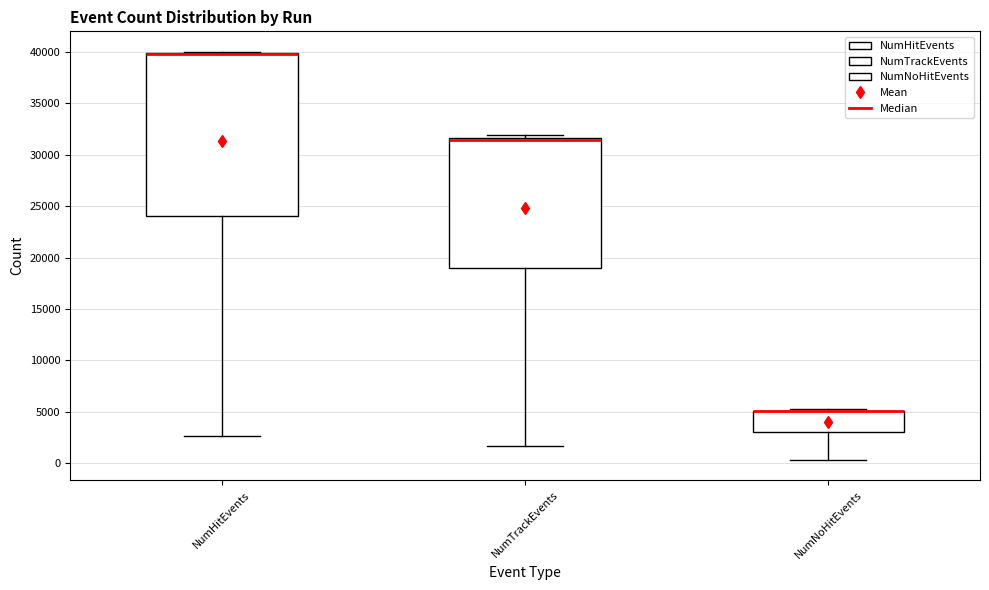

Reading left to right, transcribe this box plot: for each box, give where its median line is, the range the box spans, and where its two whiskers end, as read against the y-axis. The values are not printed on the chart, so give them approximately, as read against the axis.

NumHitEvents: median 40000 (drawn on the box's upper edge), box 24000 to 40000, whiskers 2500 to 40000
NumTrackEvents: median 31500 (just below the box's upper edge), box 19000 to 31500, whiskers 1500 to 32000
NumNoHitEvents: median 5000 (drawn on the box's upper edge), box 3000 to 5000, whiskers 500 to 5000